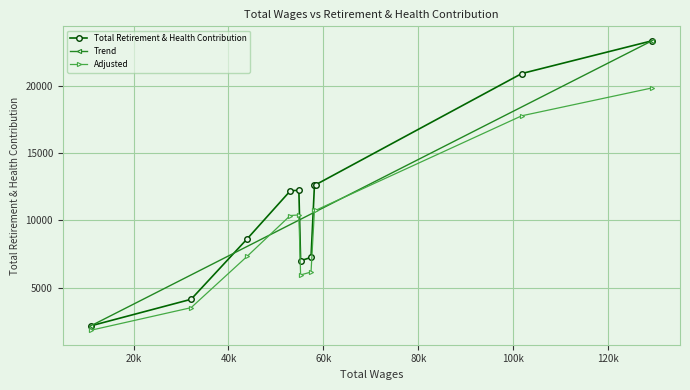

What is the difference between the second highest and minimum values?

18726